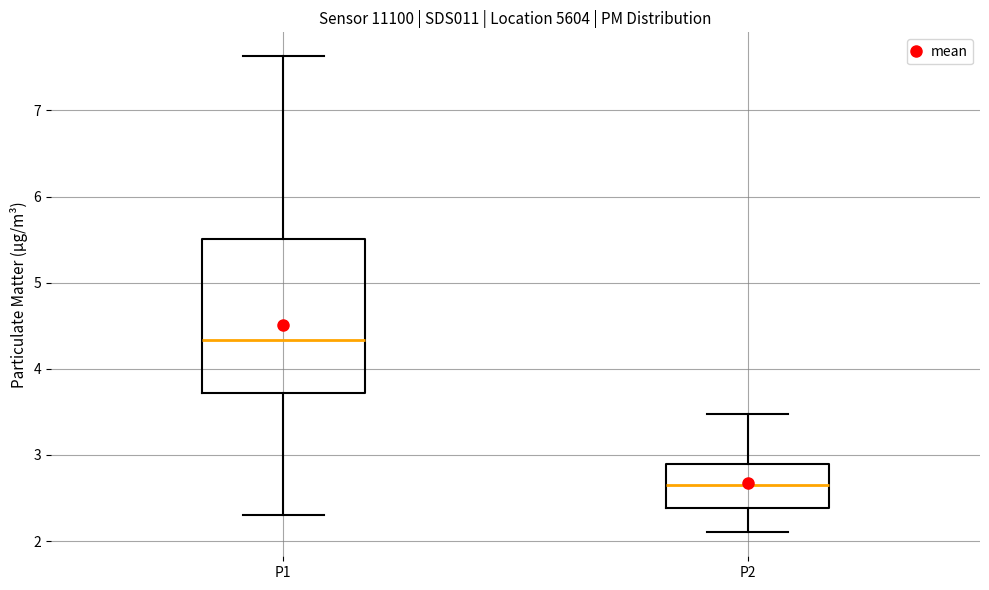

Which box's median line is the highest?

P1